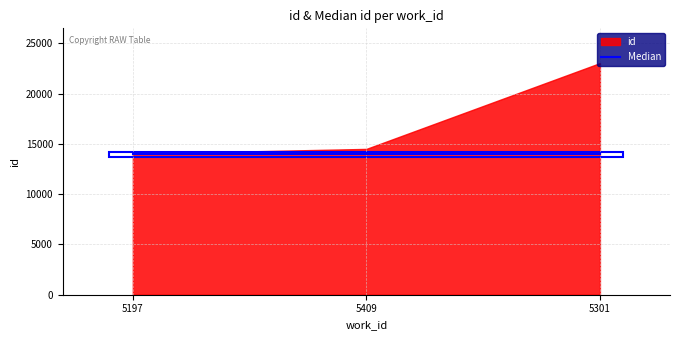

How many values in the id series exceed 14509?

1